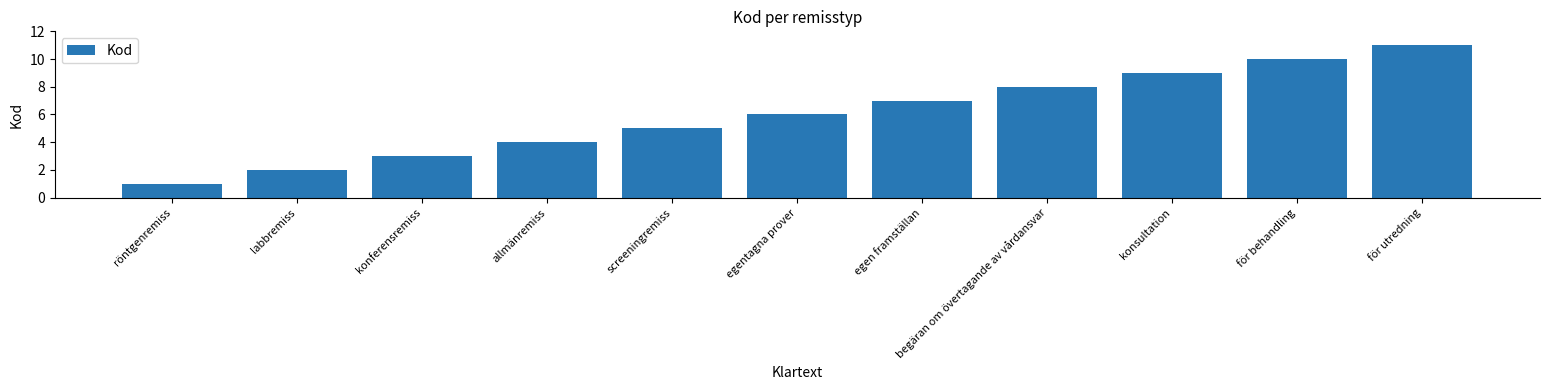

Is it true that the value at konferensremiss is 3?

True